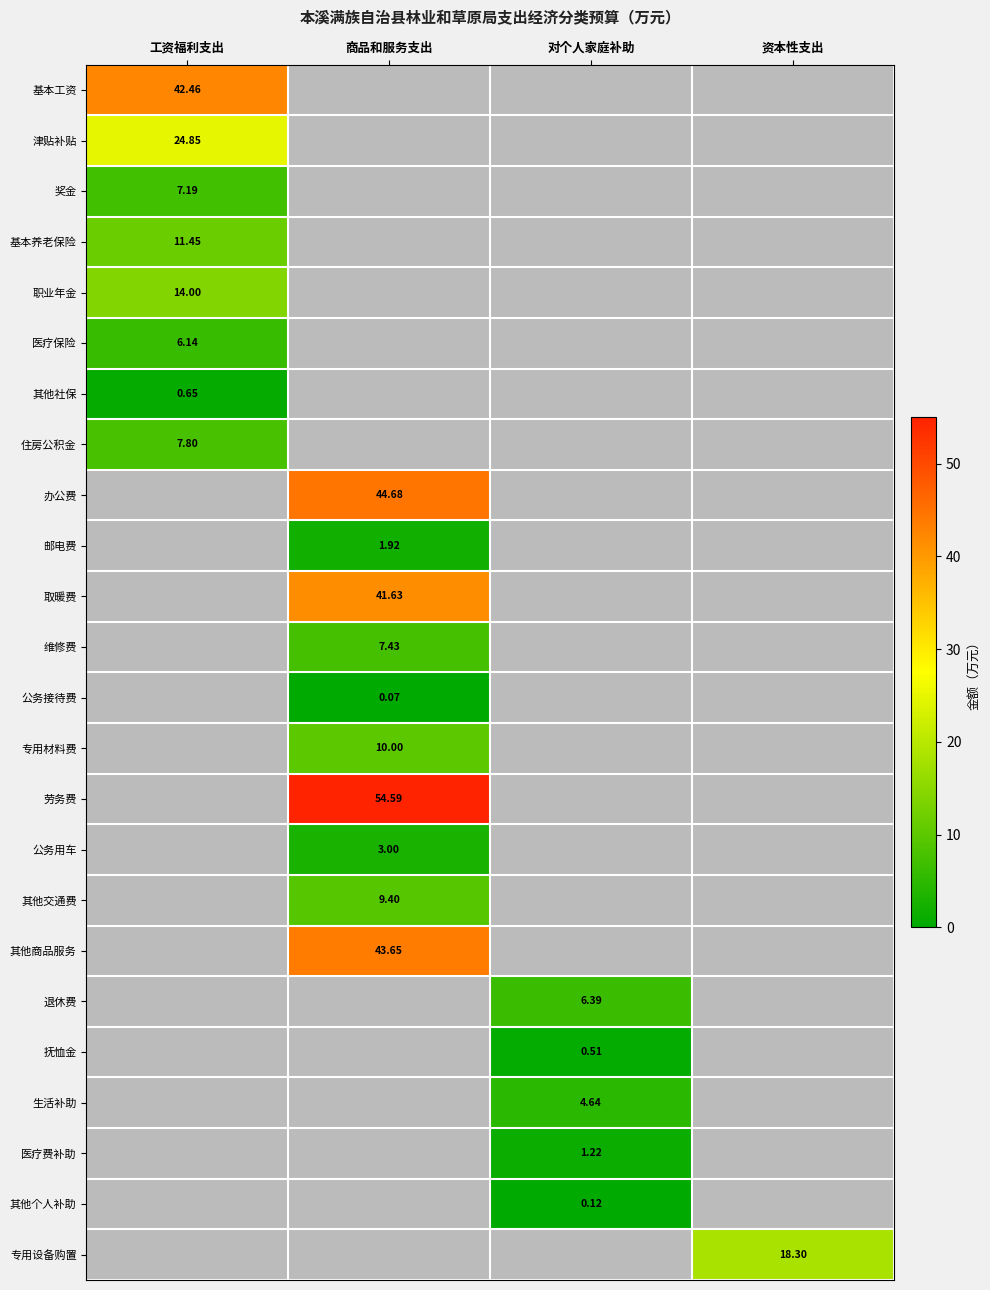

Is the value of 抚恤金 at 对个人家庭补助 greater than the value of 基本养老保险 at 工资福利支出?

No